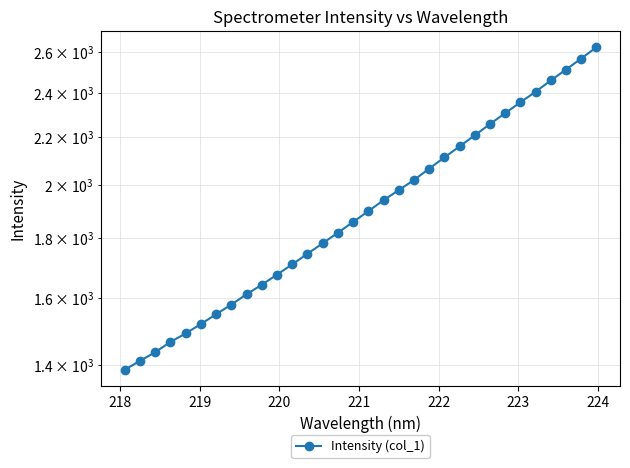

What is the smallest value displayed?

1388.0